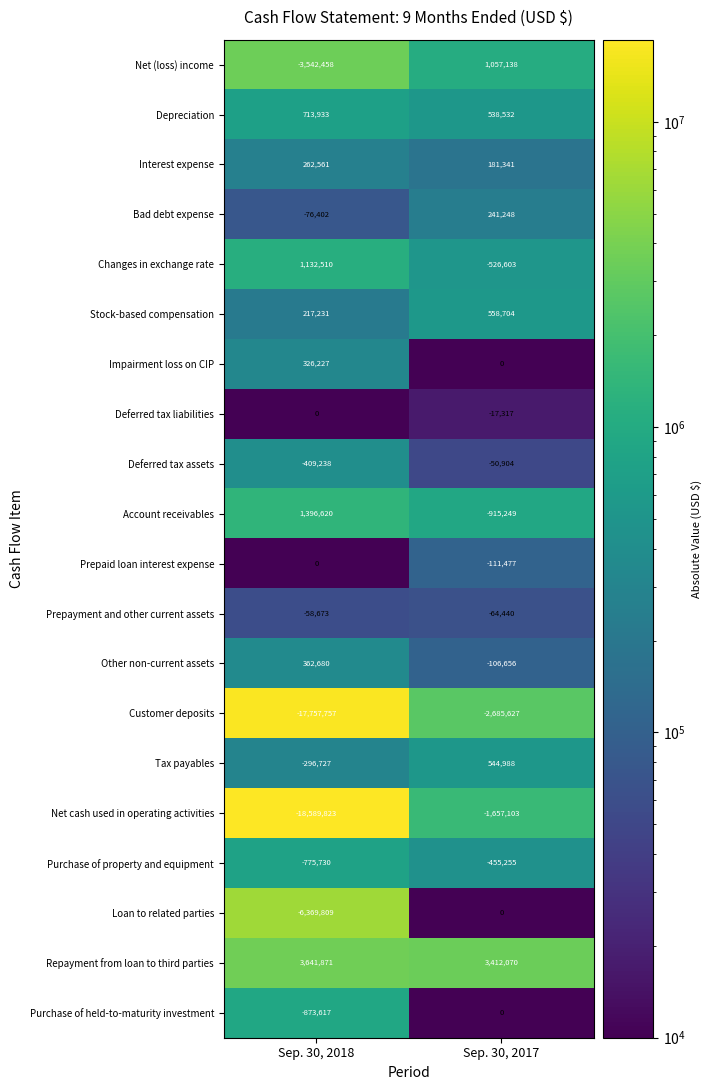

The Depreciation series shows 713933 at Sep. 30, 2018. True or false?

True